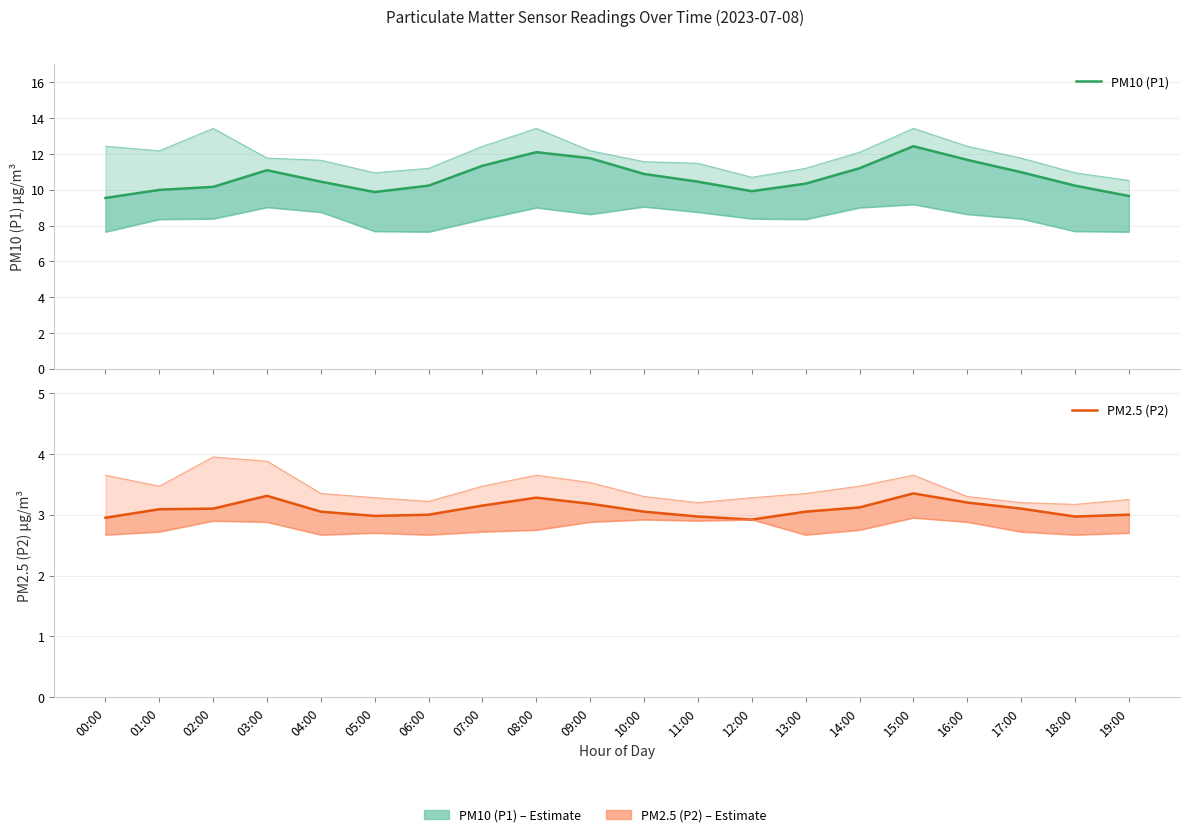

Where is the first local maximum for PM10 (P1)?

03:00